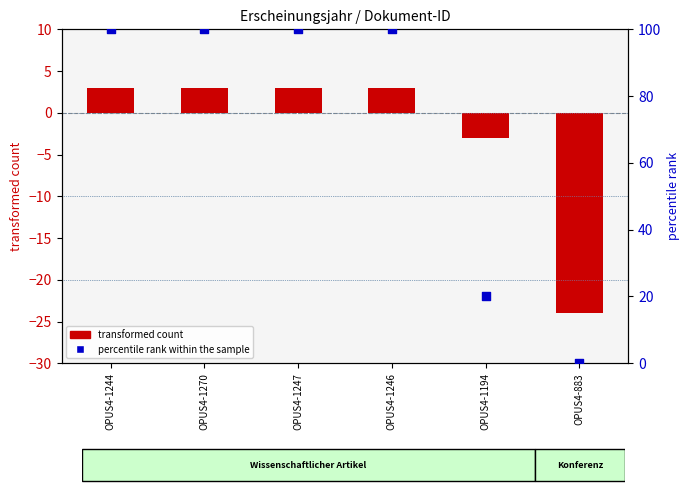

Is the value of percentile rank within the sample at OPUS4-1244 greater than the value of transformed count at OPUS4-883?

Yes